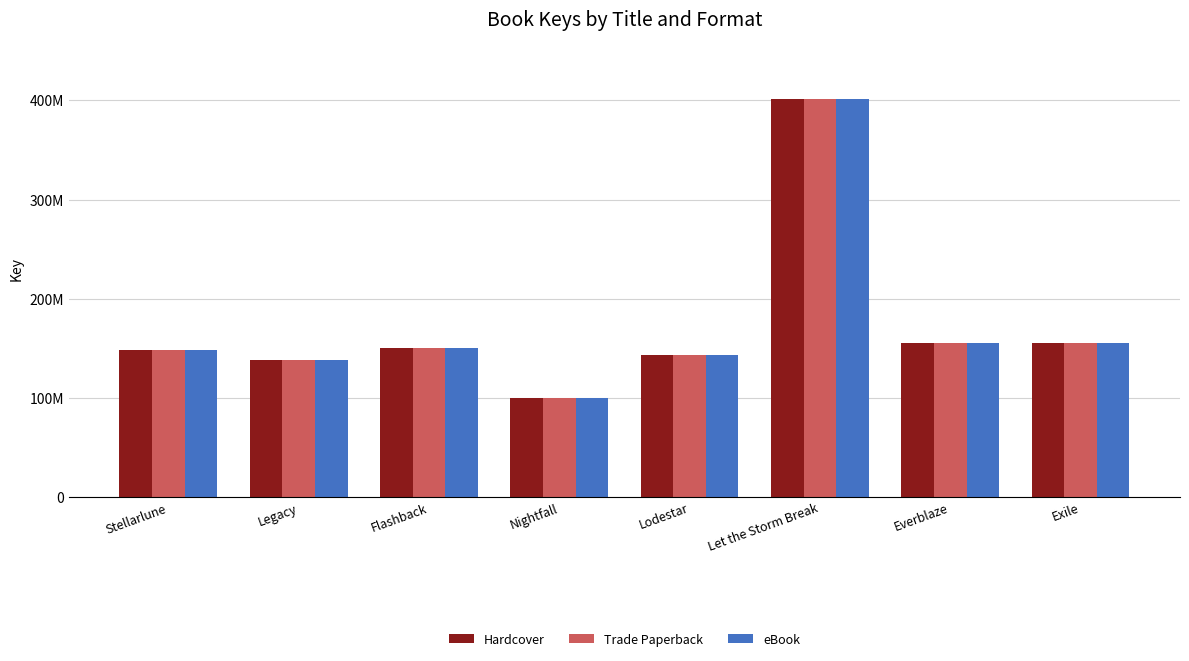

Which series has the largest total across all categories?

Hardcover